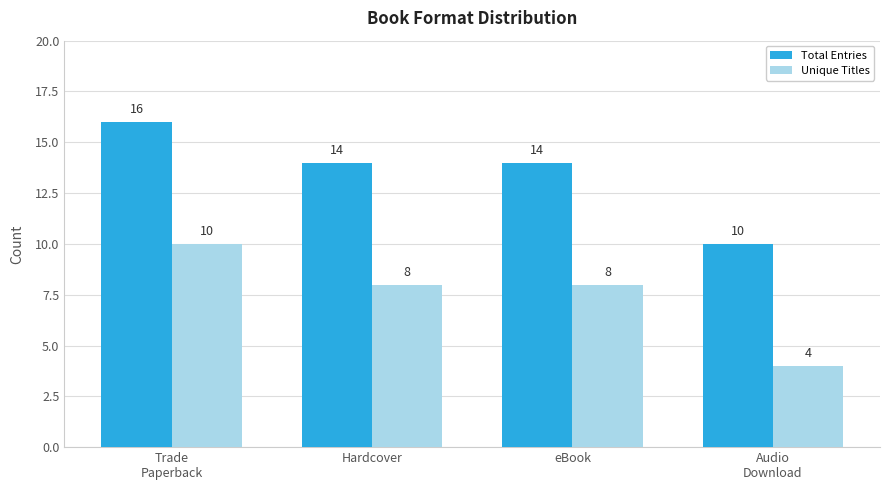

What are all the series names shown in the legend?

Total Entries, Unique Titles